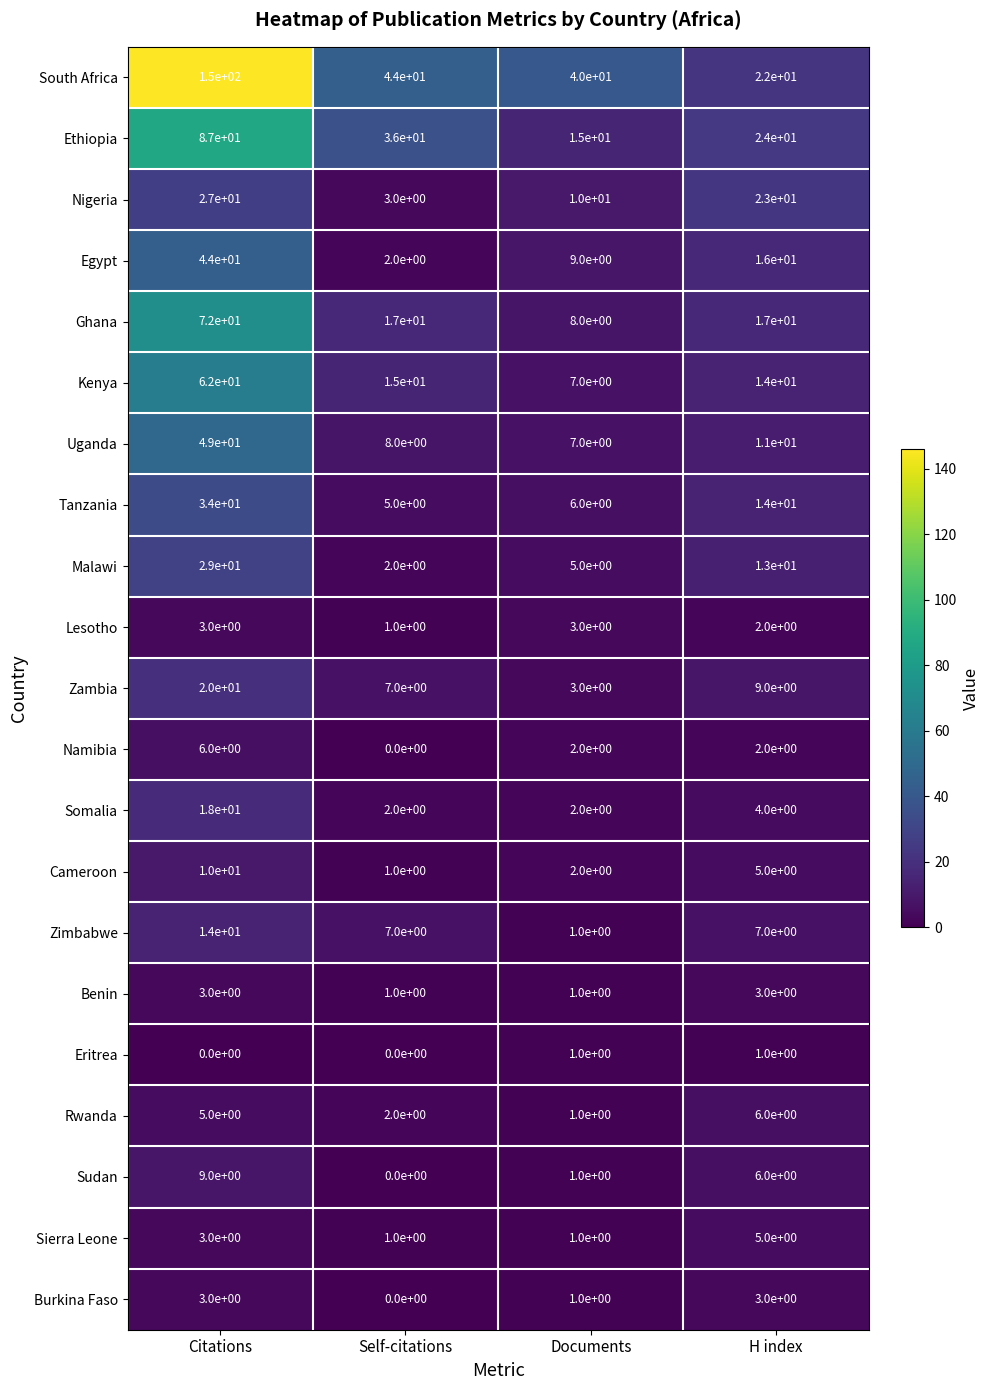

What is the difference between the highest and lowest values at Documents?

39